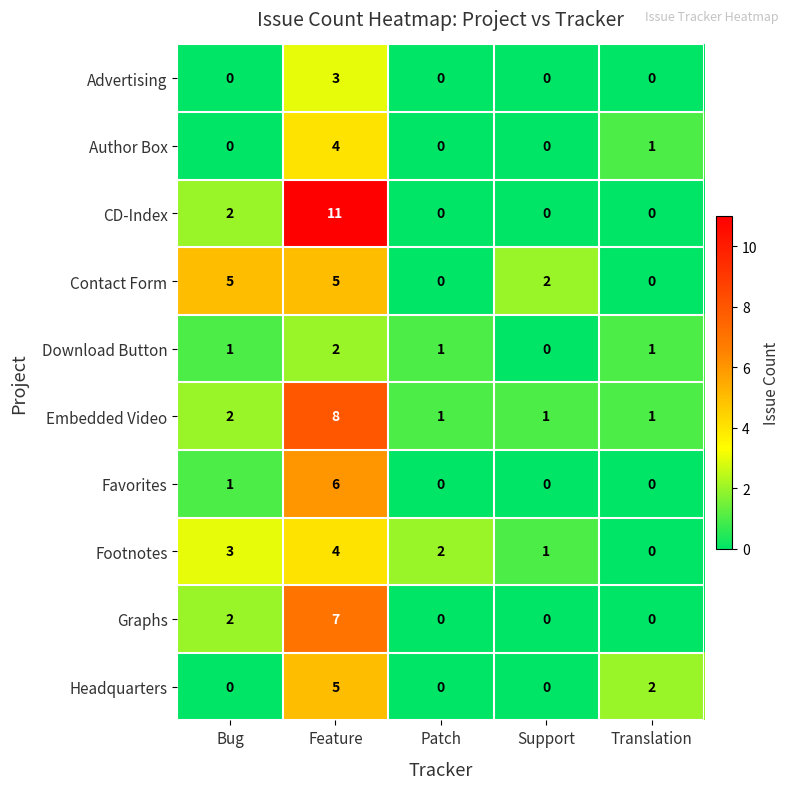

What is the spread (max minus min) of values at Bug?

5